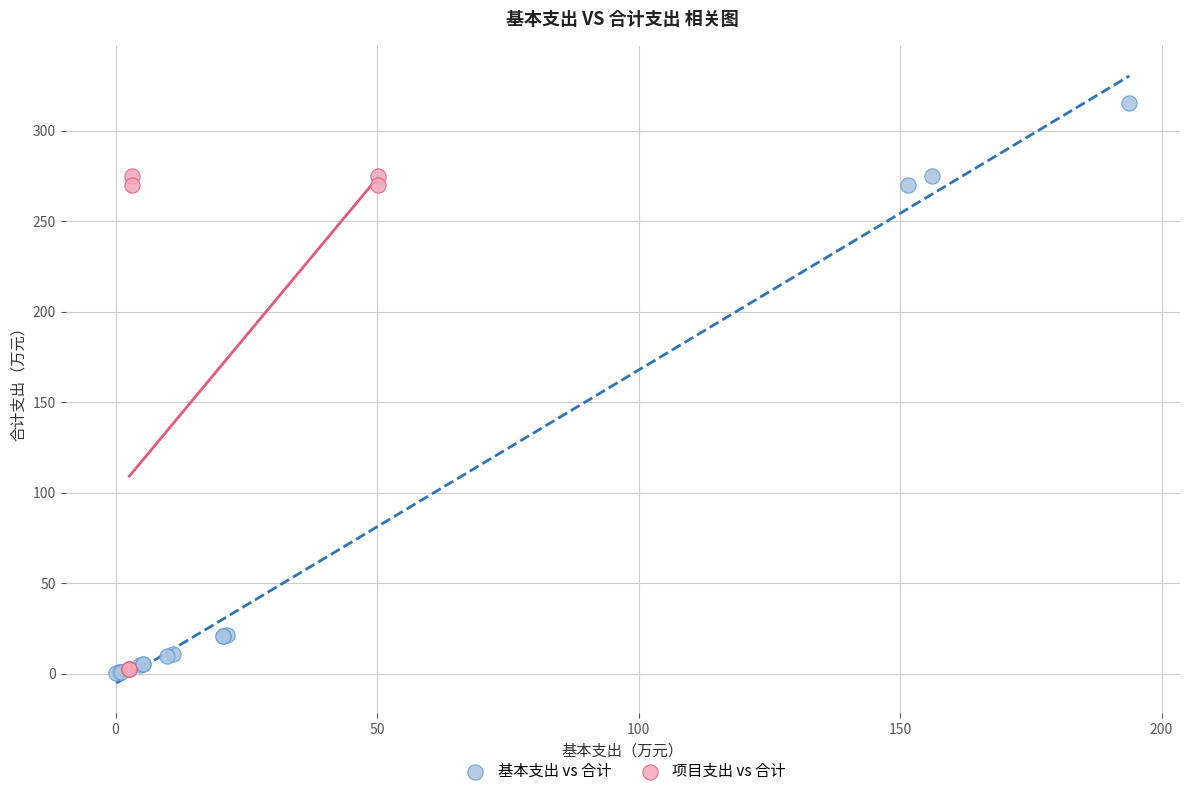

Which series reaches the maximum Y coordinate?

基本支出 vs 合计